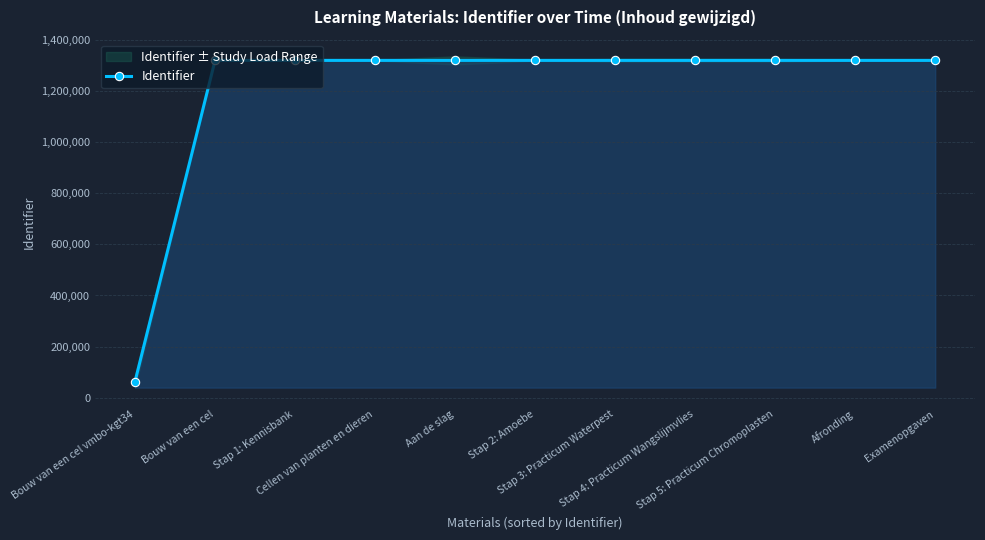

Between Stap 4: Practicum Wangslijmvlies and Stap 1: Kennisbank, which is larger?

Stap 4: Practicum Wangslijmvlies